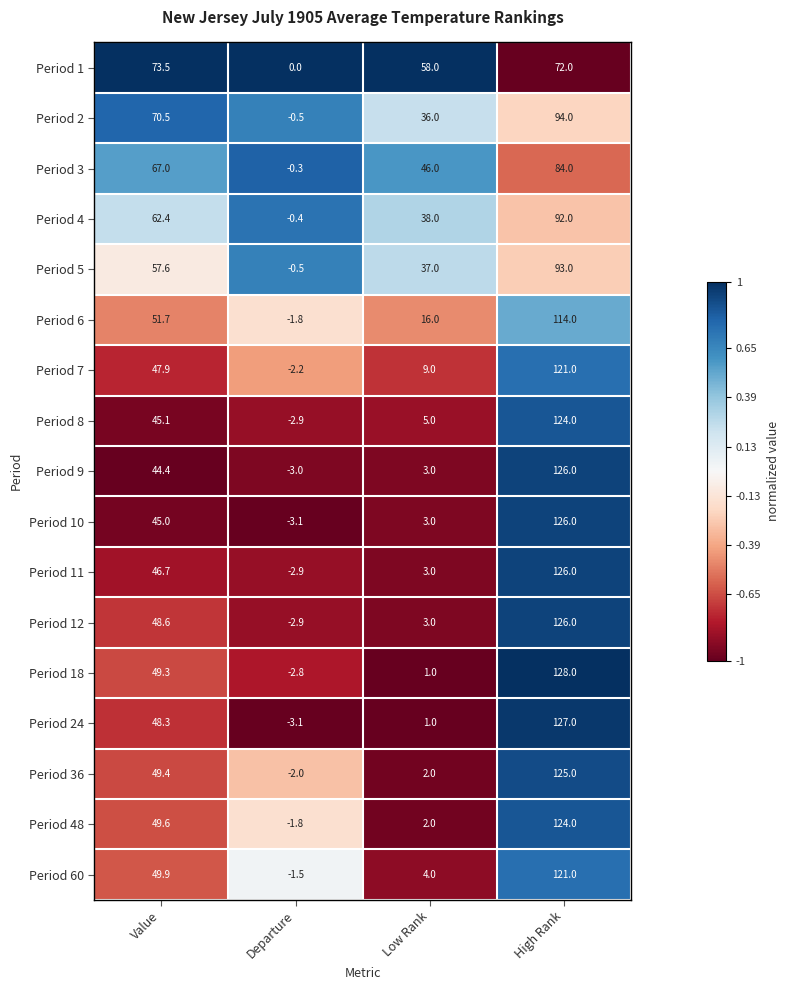

Rank the categories by Period 48 value from lowest to highest.

Departure, Low Rank, Value, High Rank